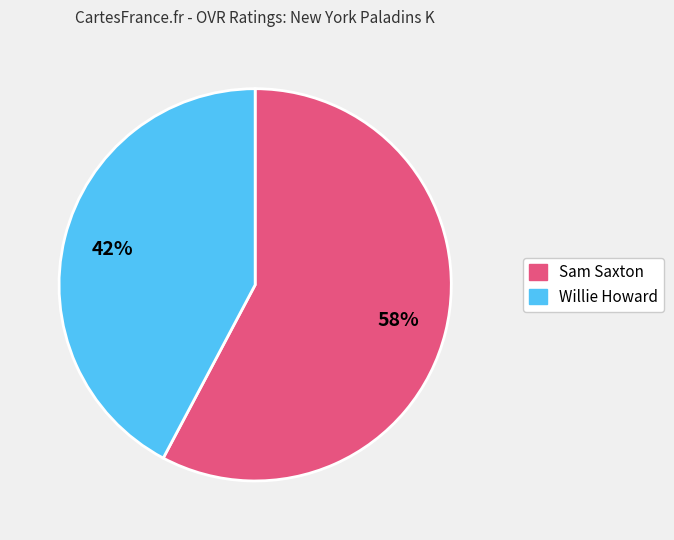

Which category has the smallest portion of the pie?

Willie